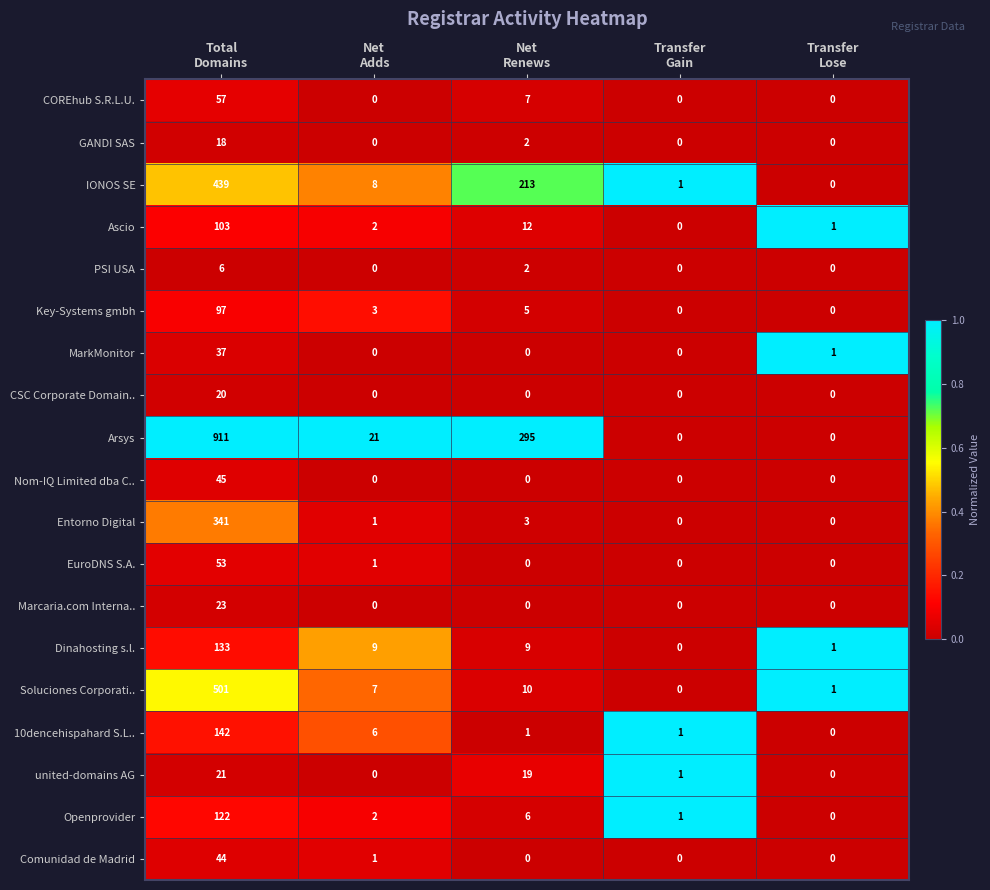

Which series has the largest range (max minus min)?

Arsys